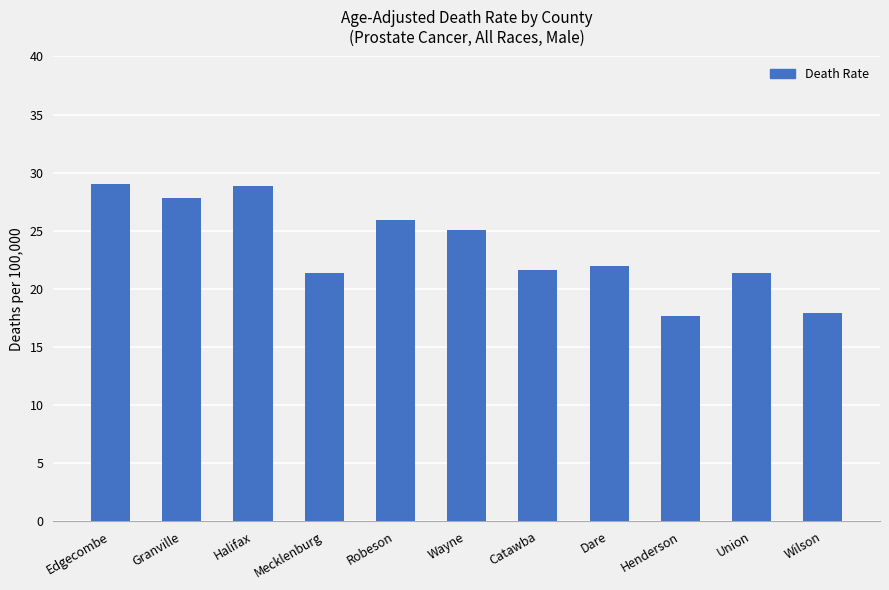

How many data points does each series have?

11